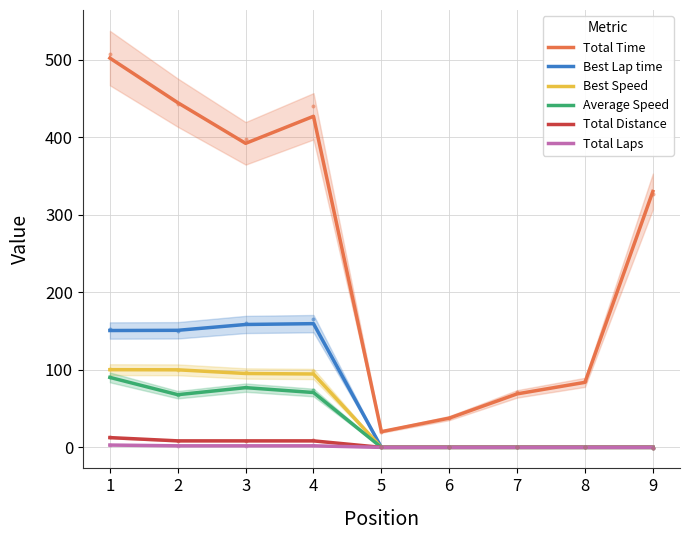

Is the value of Best Lap time at 3 greater than the value of Total Distance at 7?

Yes